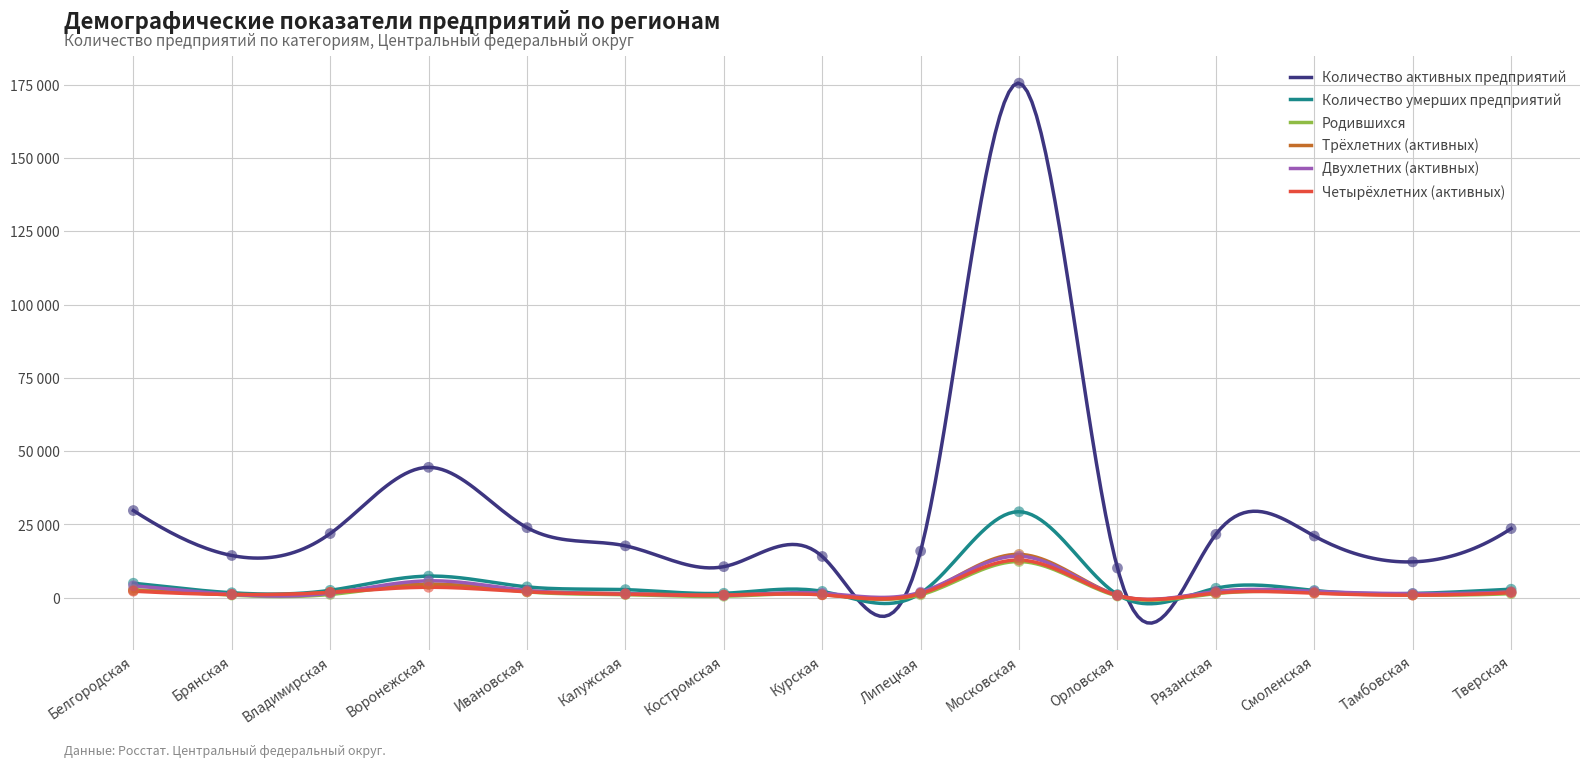

What are all the series names shown in the legend?

Количество активных предприятий, Количество умерших предприятий, Родившихся, Трёхлетних (активных), Двухлетних (активных), Четырёхлетних (активных)